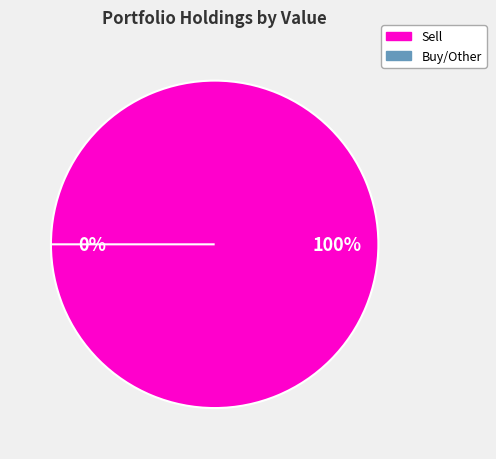

True or false: SYNNEX CORP accounts for 6% of the total.

True